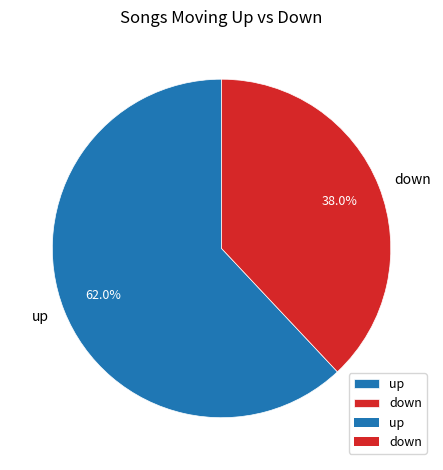

How many slices are in this pie chart?

2